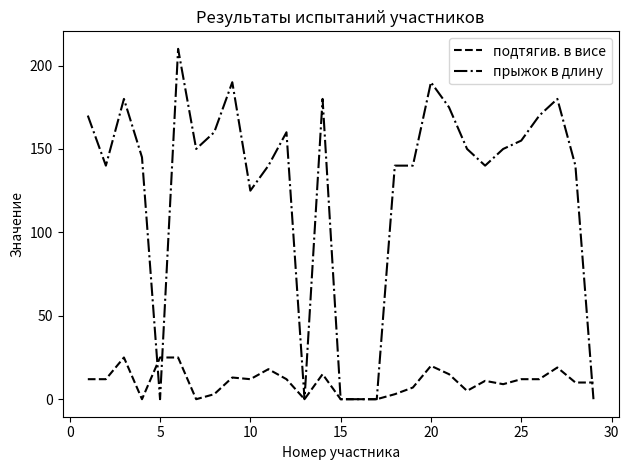

What is the maximum value for подтягив. в висе?

25